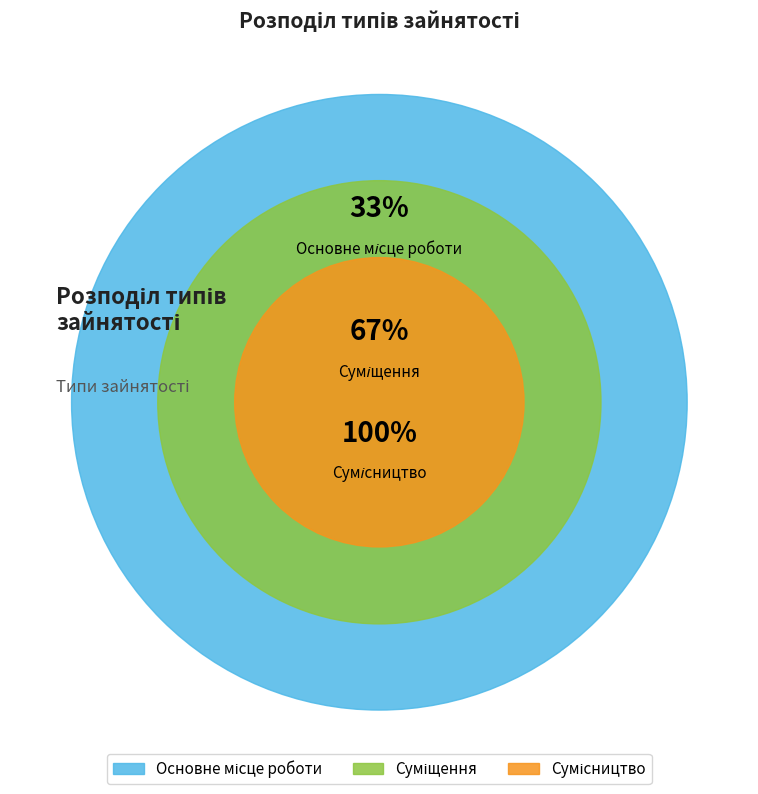

The Суміщення slice represents 46% of the pie. True or false?

False